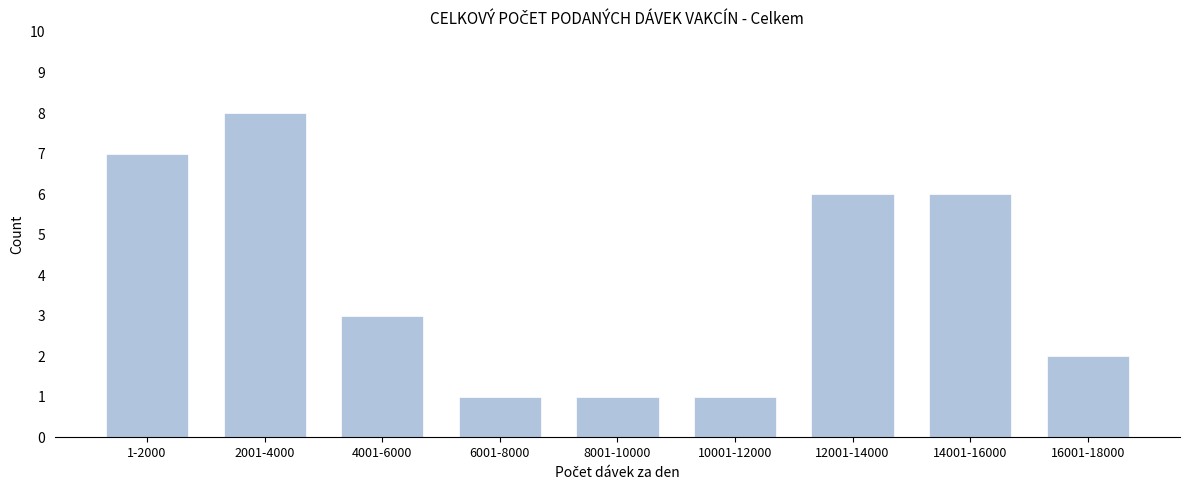

Reading left to right, list all the values displayed in this chart.

7	8	3	1	1	1	6	6	2